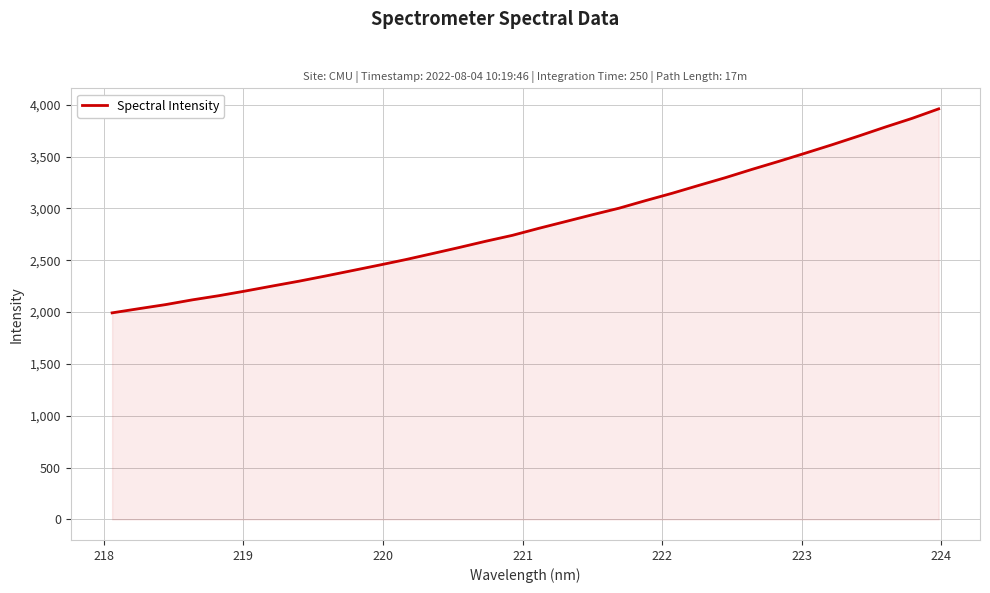

What is the smallest value displayed?

1992.3